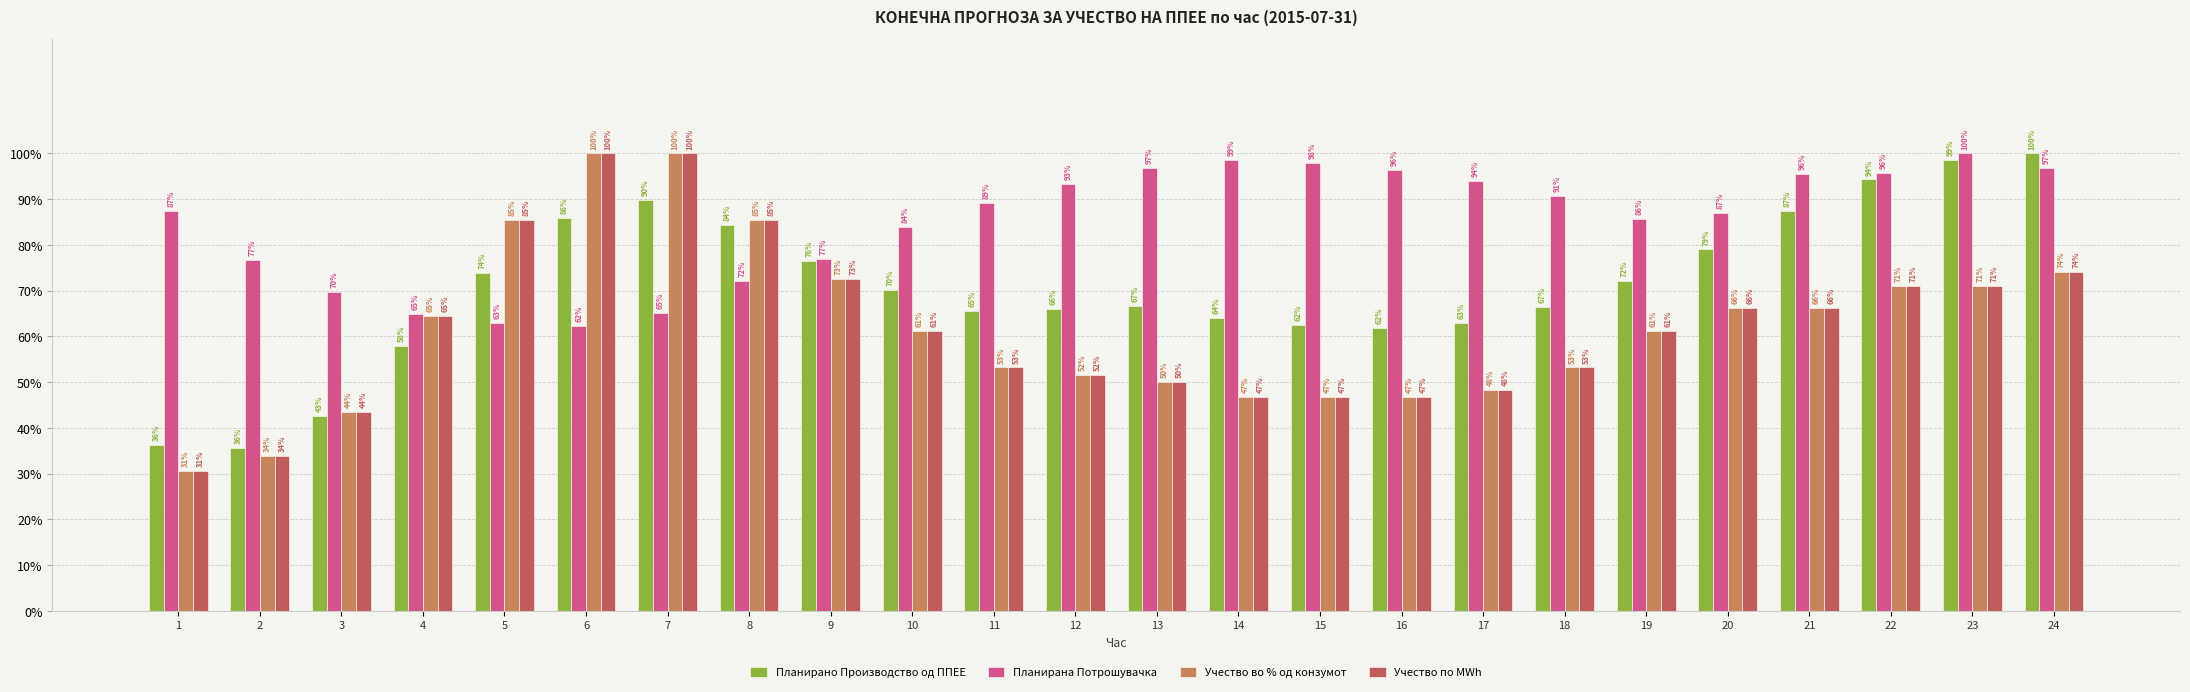

List the labels in order of Планирано Производство од ППЕЕ value, largest first.

24, 23, 22, 7, 21, 6, 8, 20, 9, 5, 19, 10, 13, 18, 12, 11, 14, 17, 15, 16, 4, 3, 1, 2